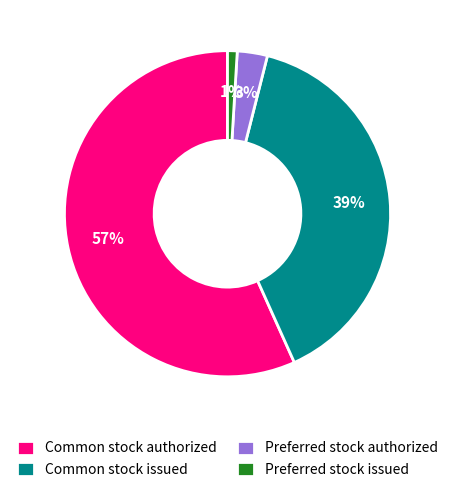

To the nearest percent, what is the combined percentage of Common stock issued and Preferred stock issued?

40%